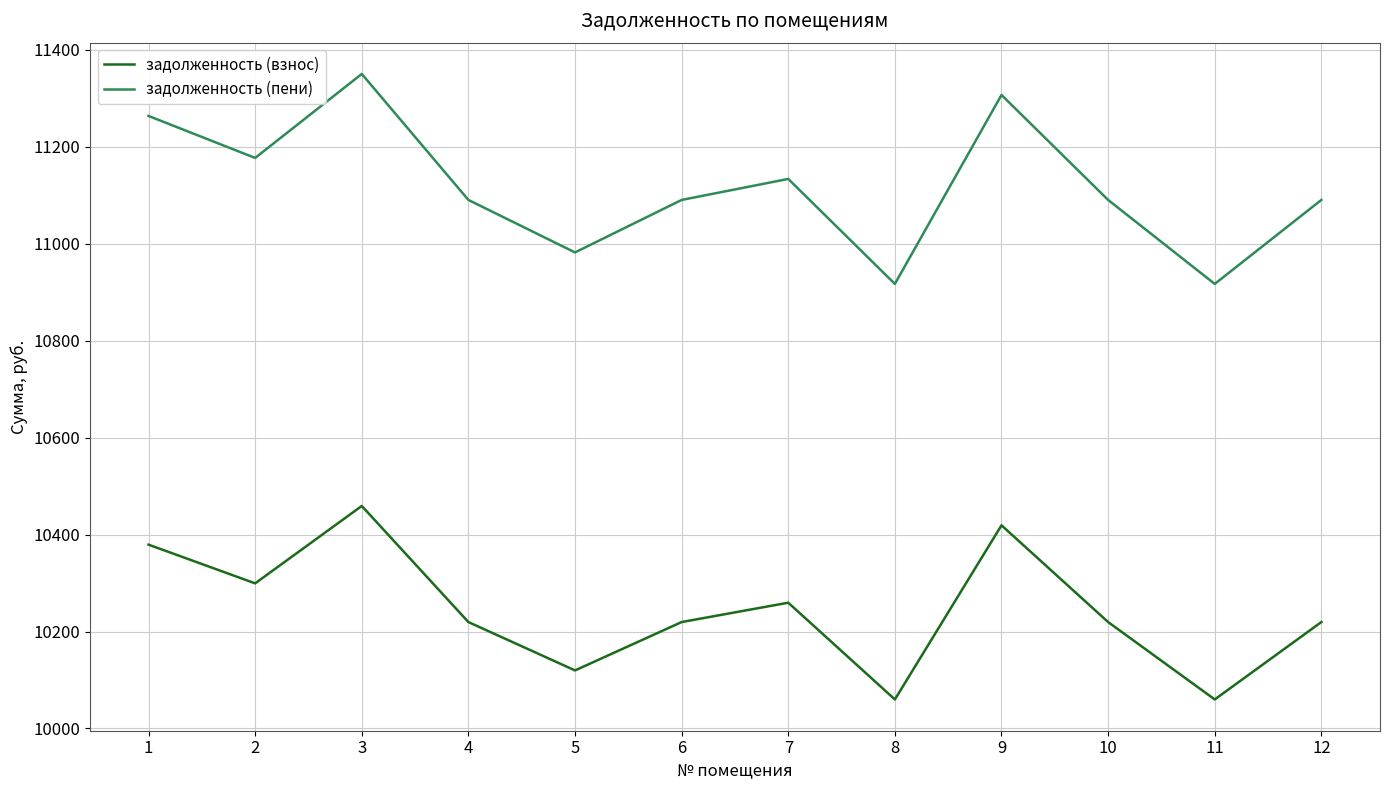

Read the задолженность (взнос) value at 6.

10219.5